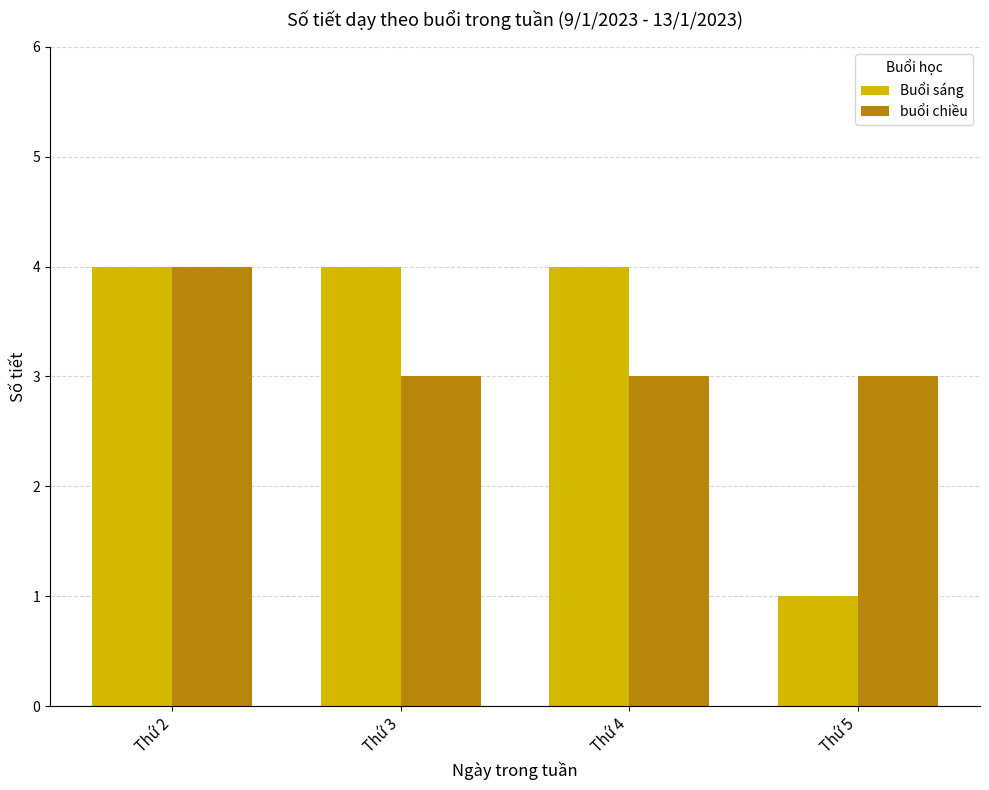

Count the buổi chiều values in the range 3 to 4.

4